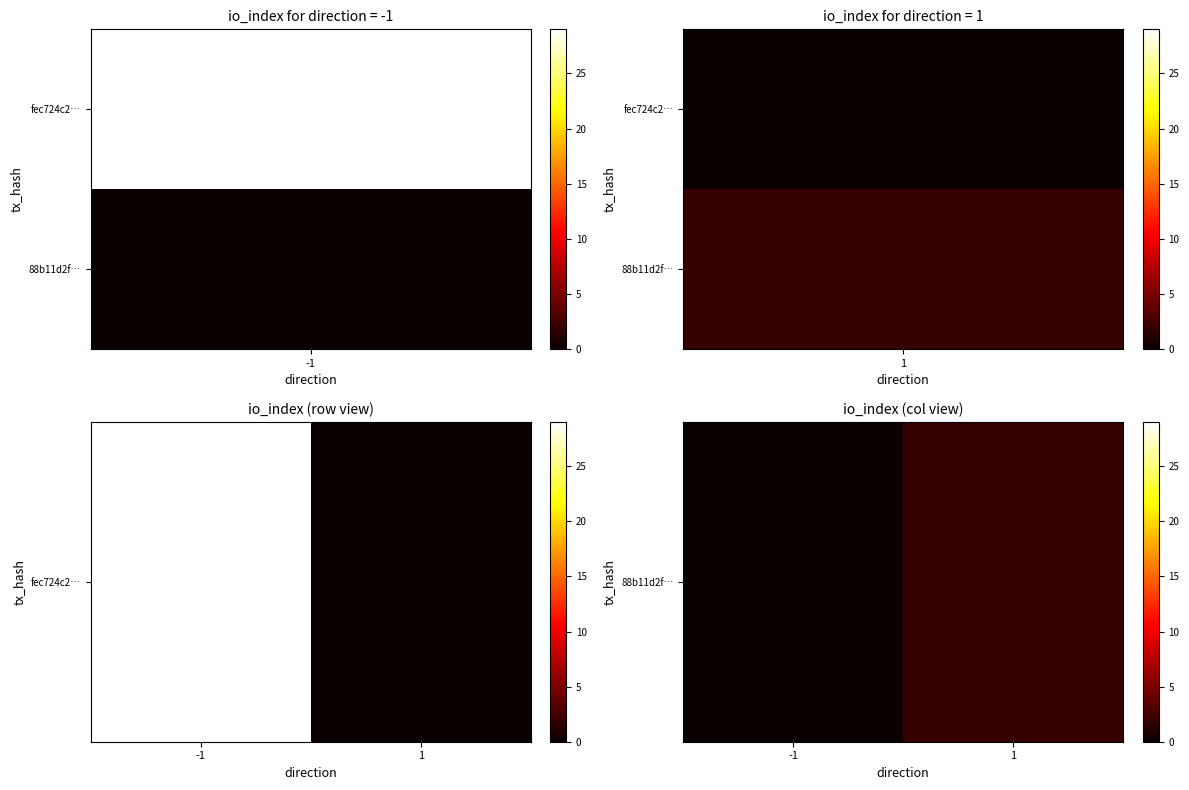

What is the maximum value shown in the chart?

2